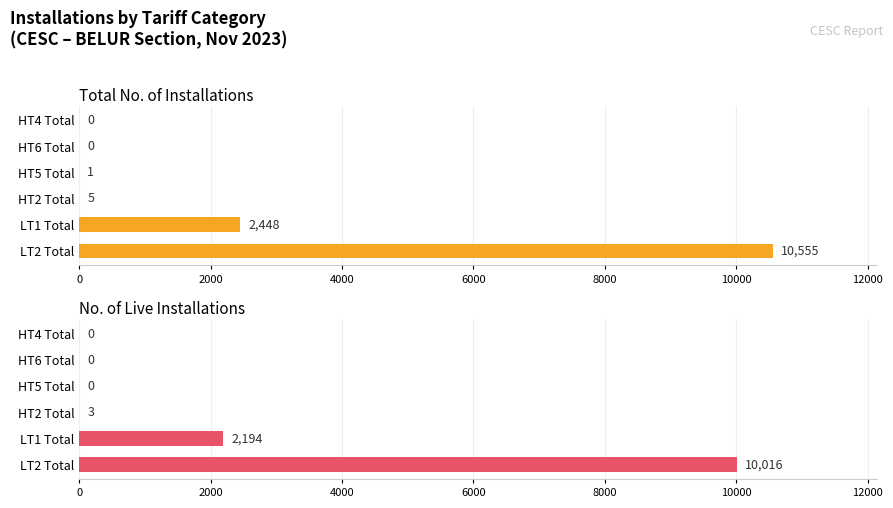

At how many categories does at least one series exceed 9666?

1